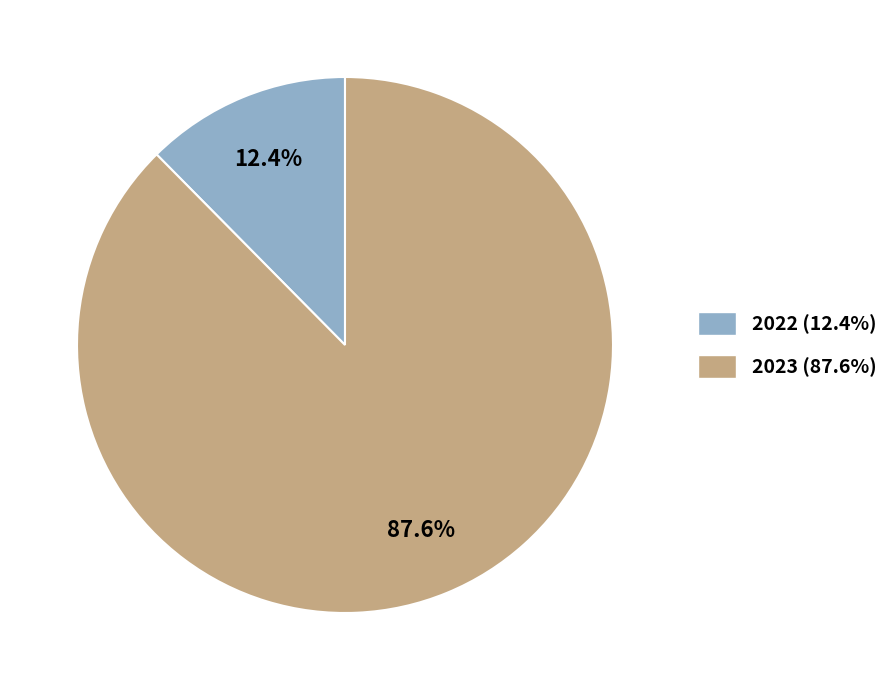

What percentage do 2023 and 2022 together represent?

100.0%